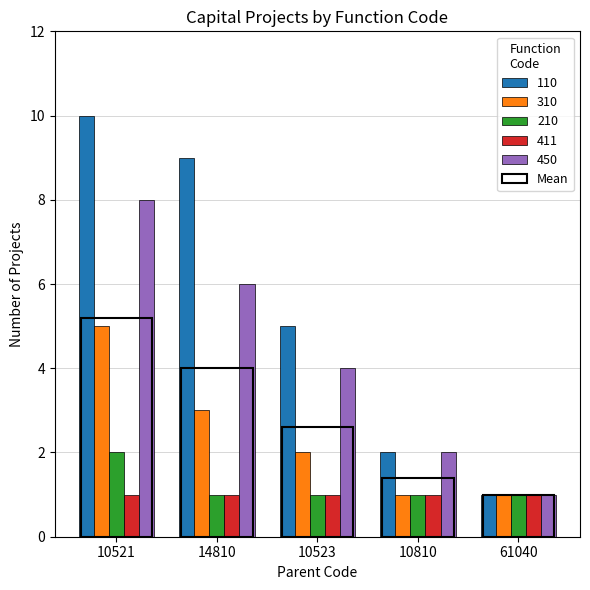

At how many categories does at least one series exceed 4?

3